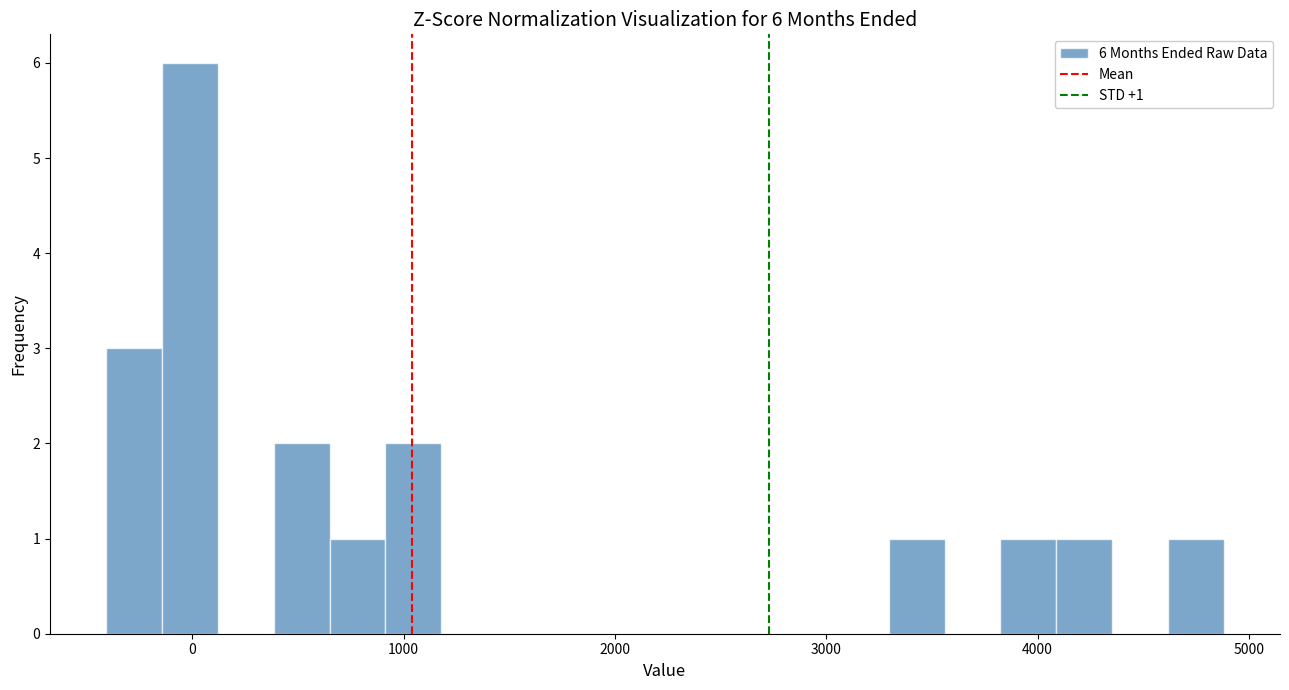

Read against the x-axis, roughly where is the centre of the tallest bar?

0